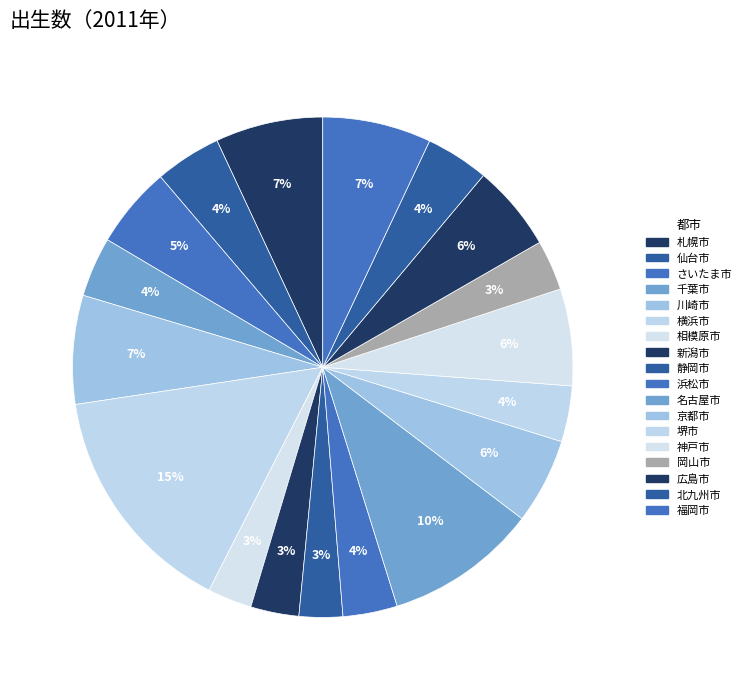

To the nearest percent, what is the combined percentage of 新潟市 and さいたま市?

8%